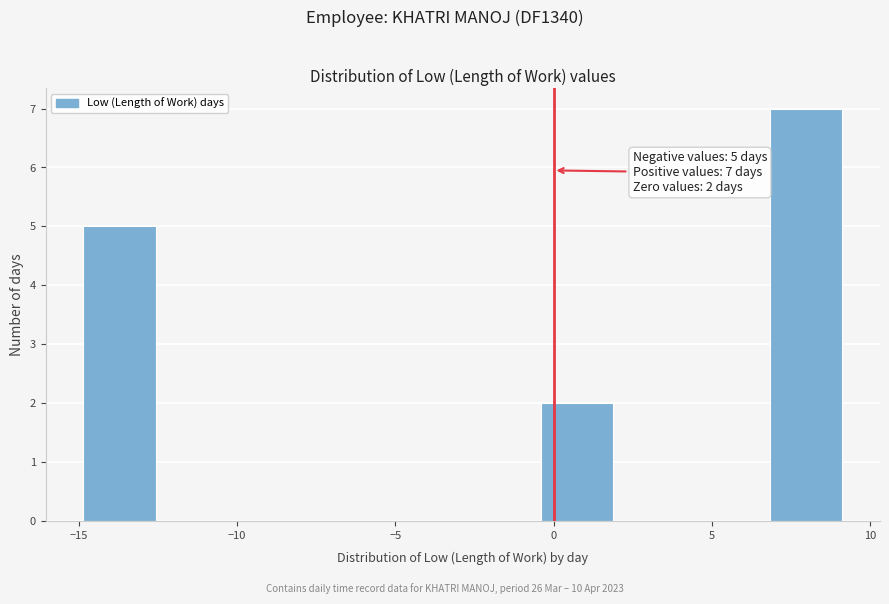

Over which range of the x-axis is the bar tallest?

7.0 to 9.0